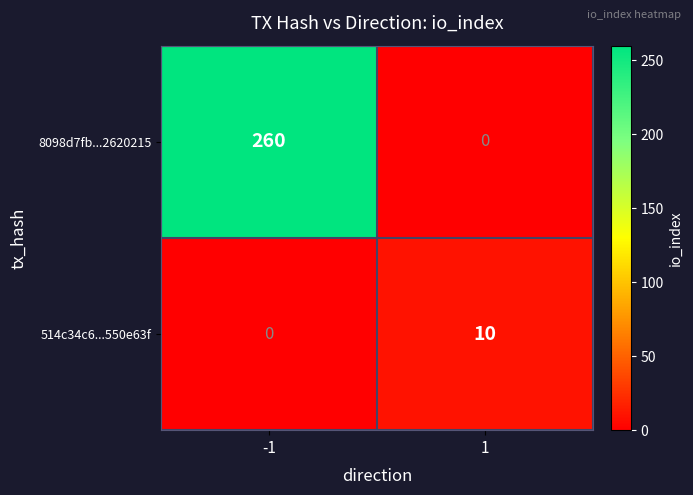

What is the total value across all series at 1?

10